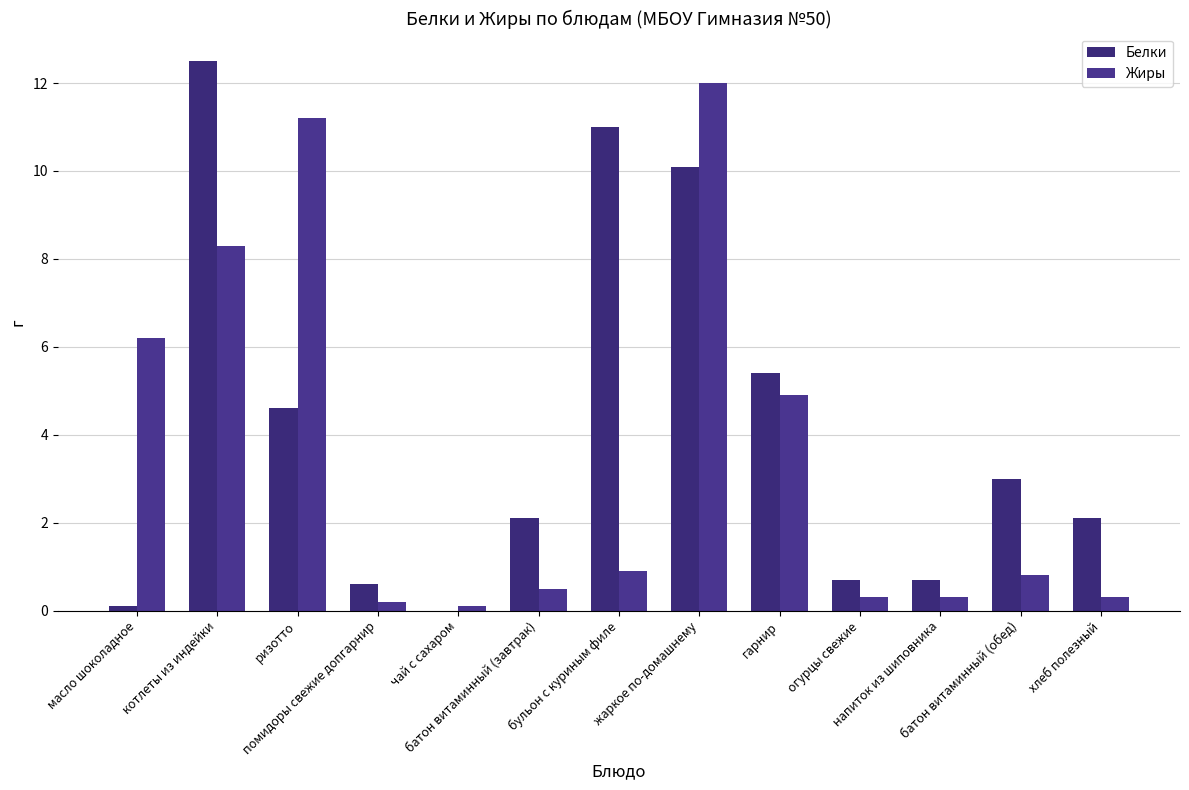

Rank the series by their average value, from lowest to highest.

Жиры, Белки